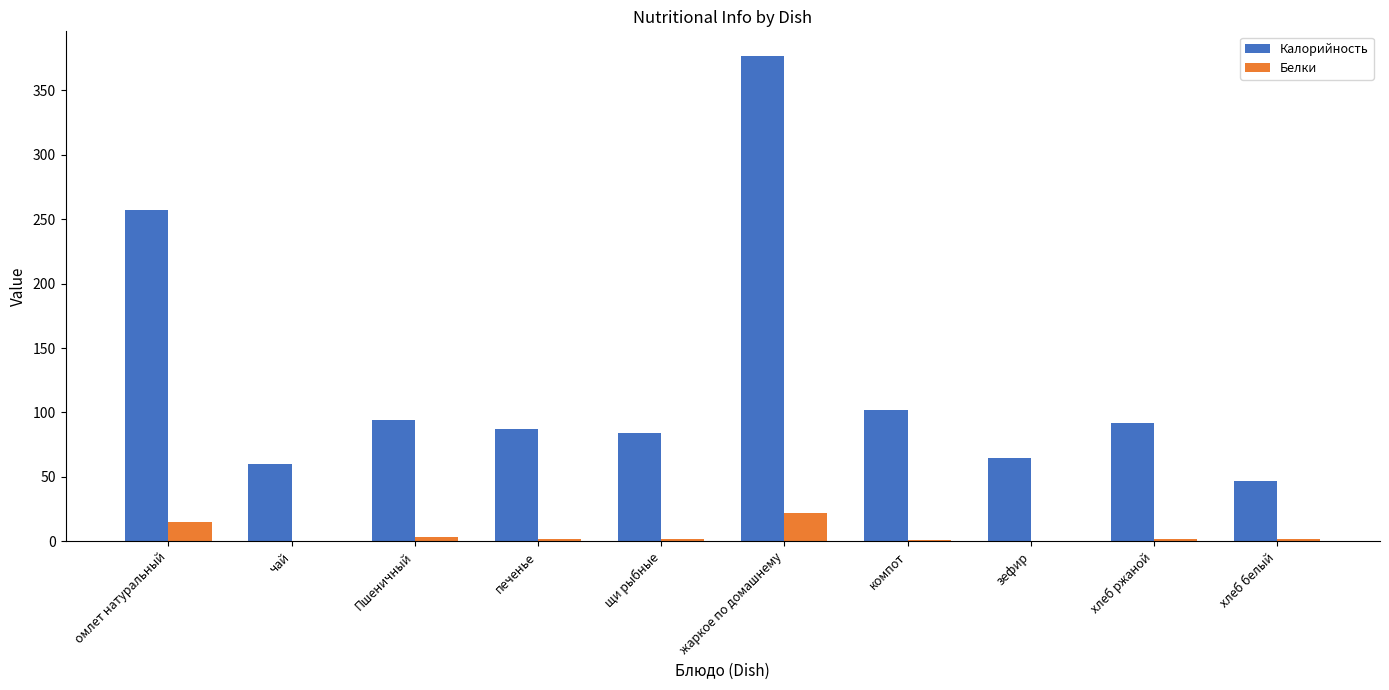

The Калорийность series shows 377 at жаркое по домашнему. True or false?

True